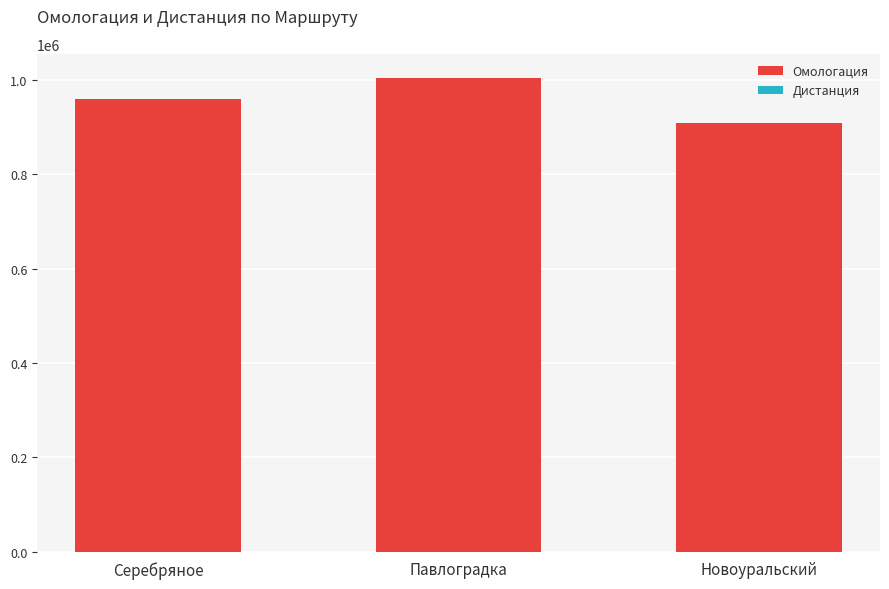

At which category is the sum across all series the highest?

Павлоградка